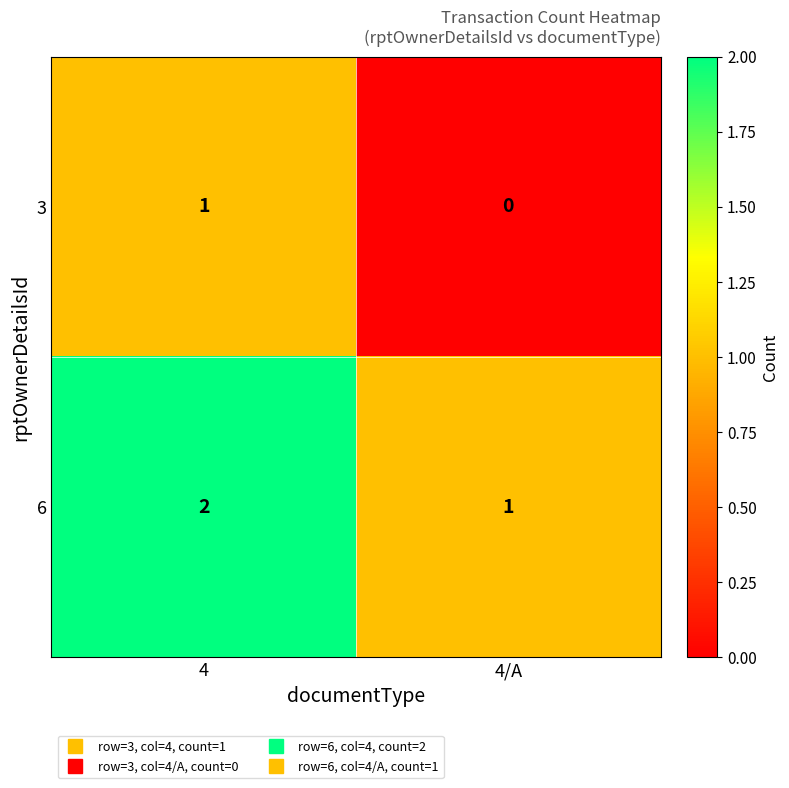

Is it true that 3 equals 1 at 4?

True